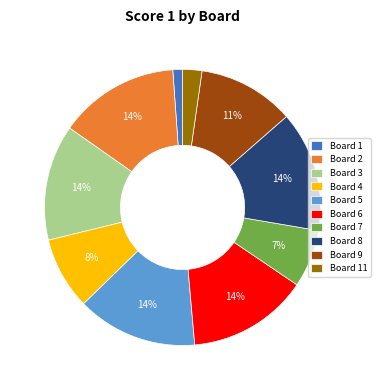

Does Board 4 represent more than half of the total?

No